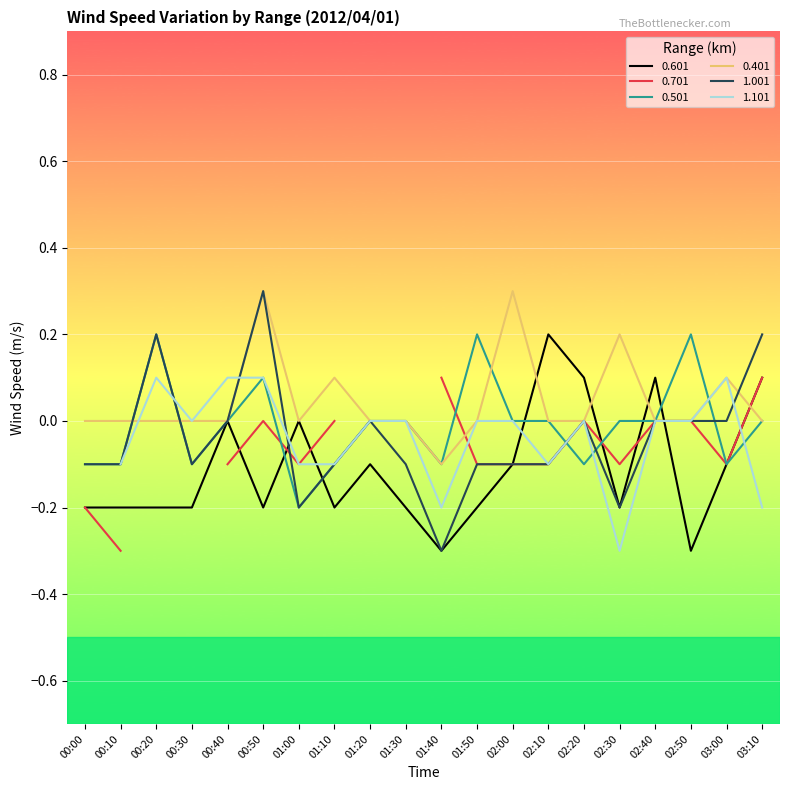

At which label does 0.501 reach its minimum?

01:00